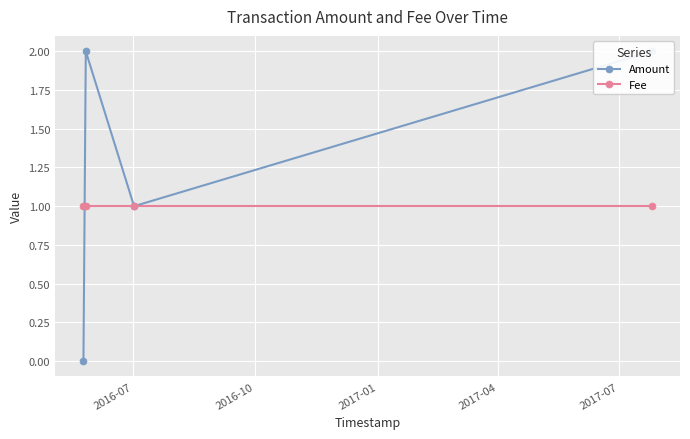

Between which two adjacent categories do Amount and Fee first intersect?

2016-07 and 2016-10